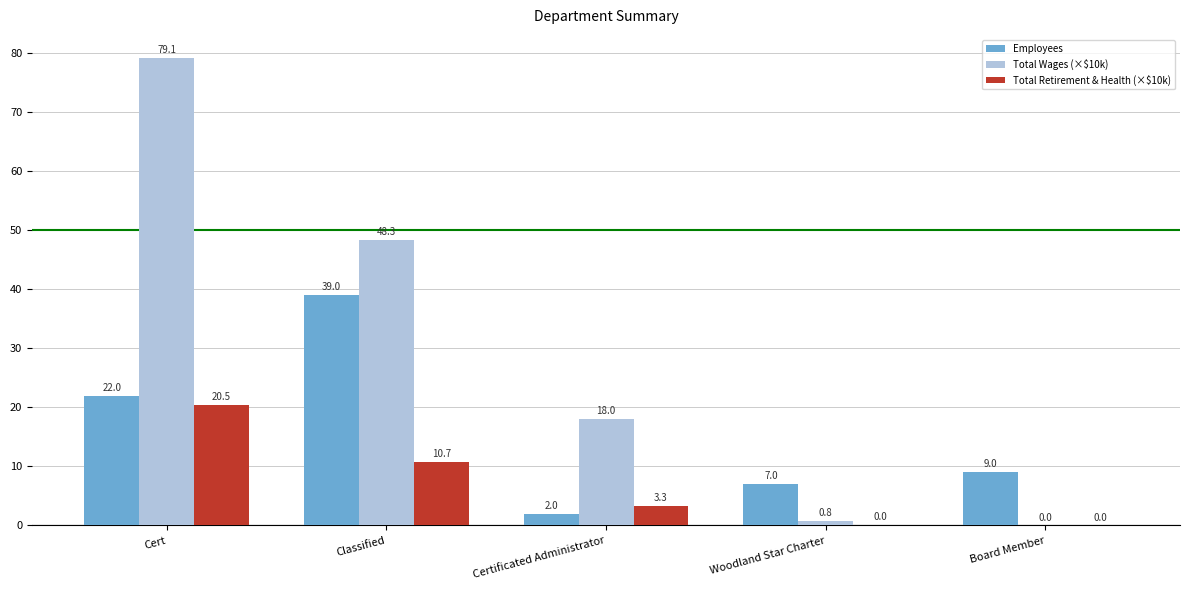

How many series are shown in this chart?

3